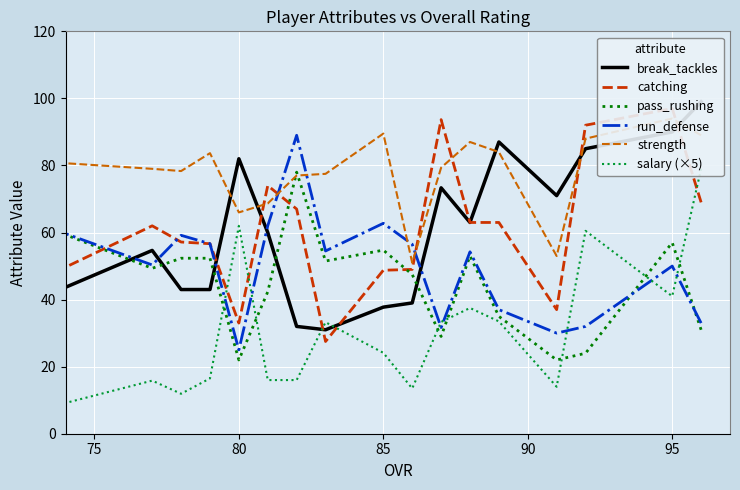

True or false: salary (×5) and catching intersect in this chart.

True